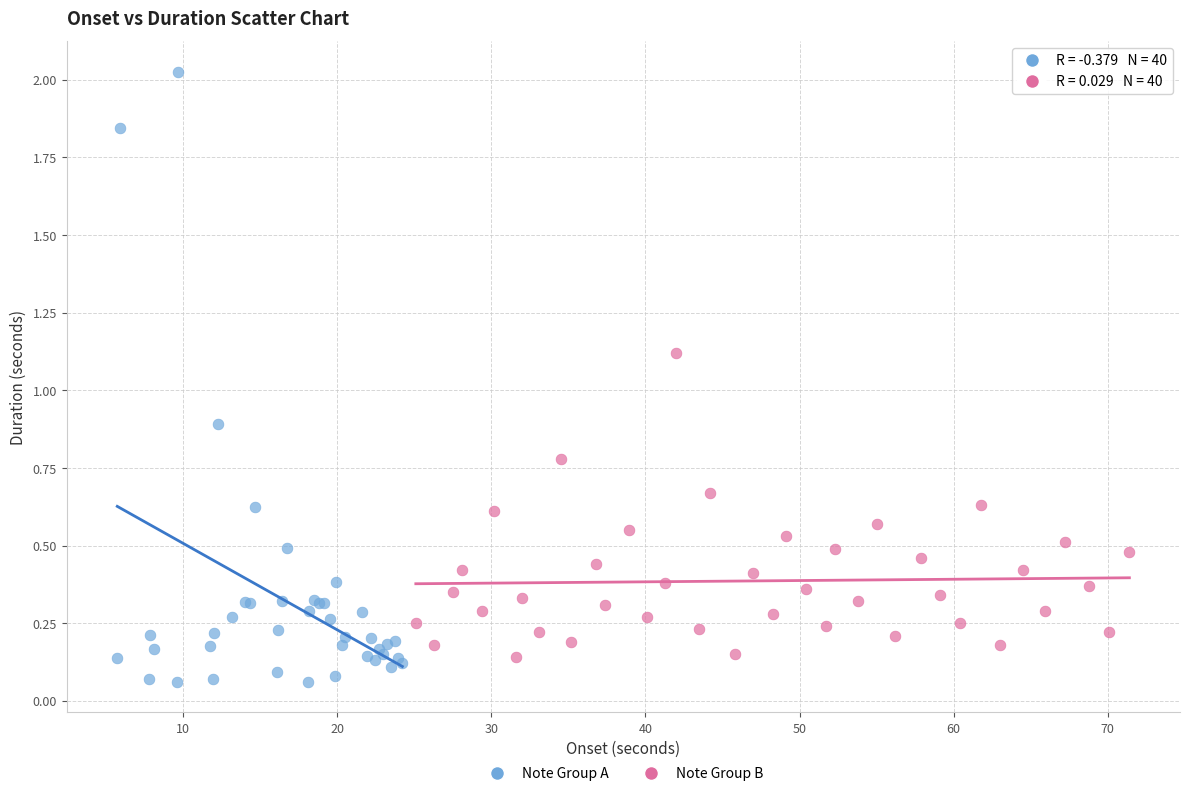

Which series reaches the minimum Y coordinate?

Note Group A